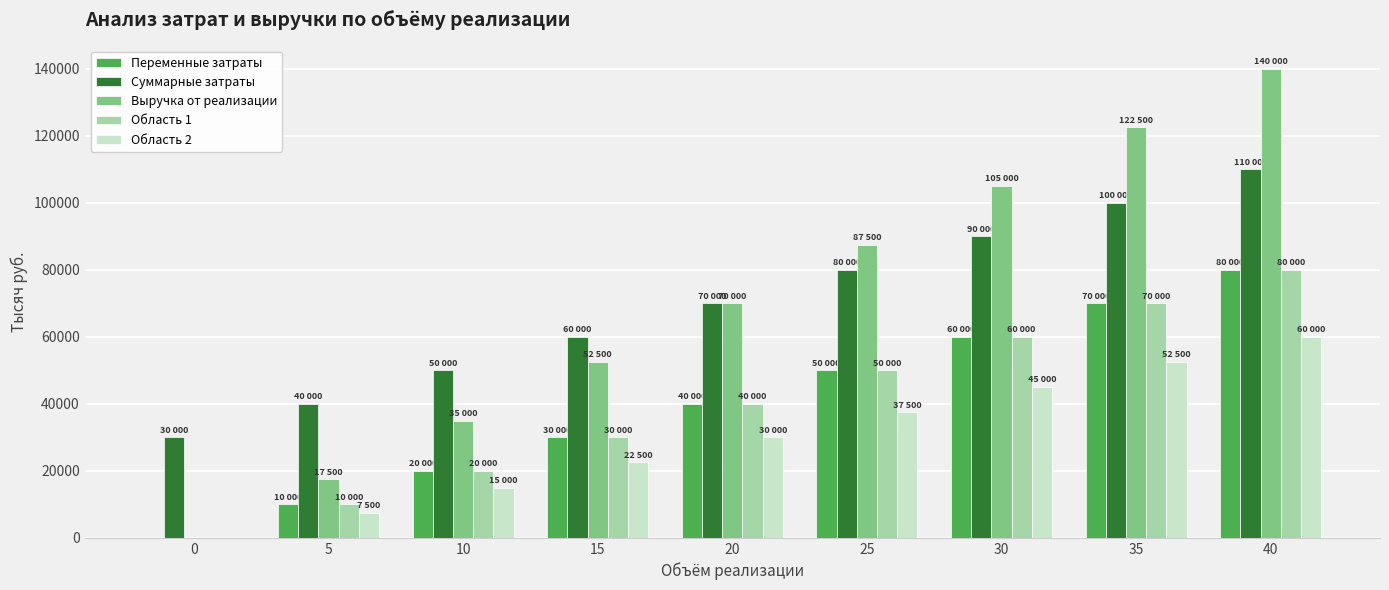

What is the average value of the Область 1 series?

40000